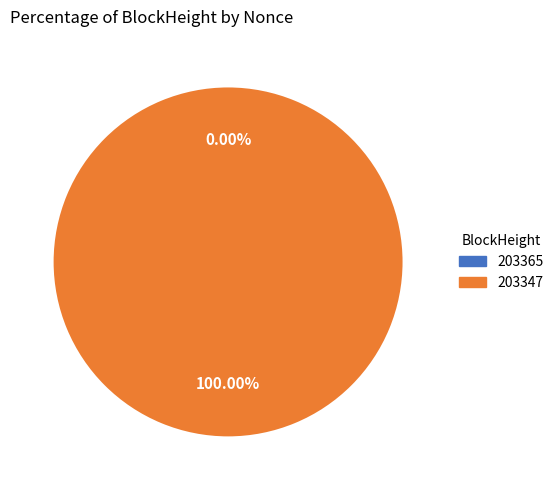

Rank the categories by value from lowest to highest.

203365, 203347